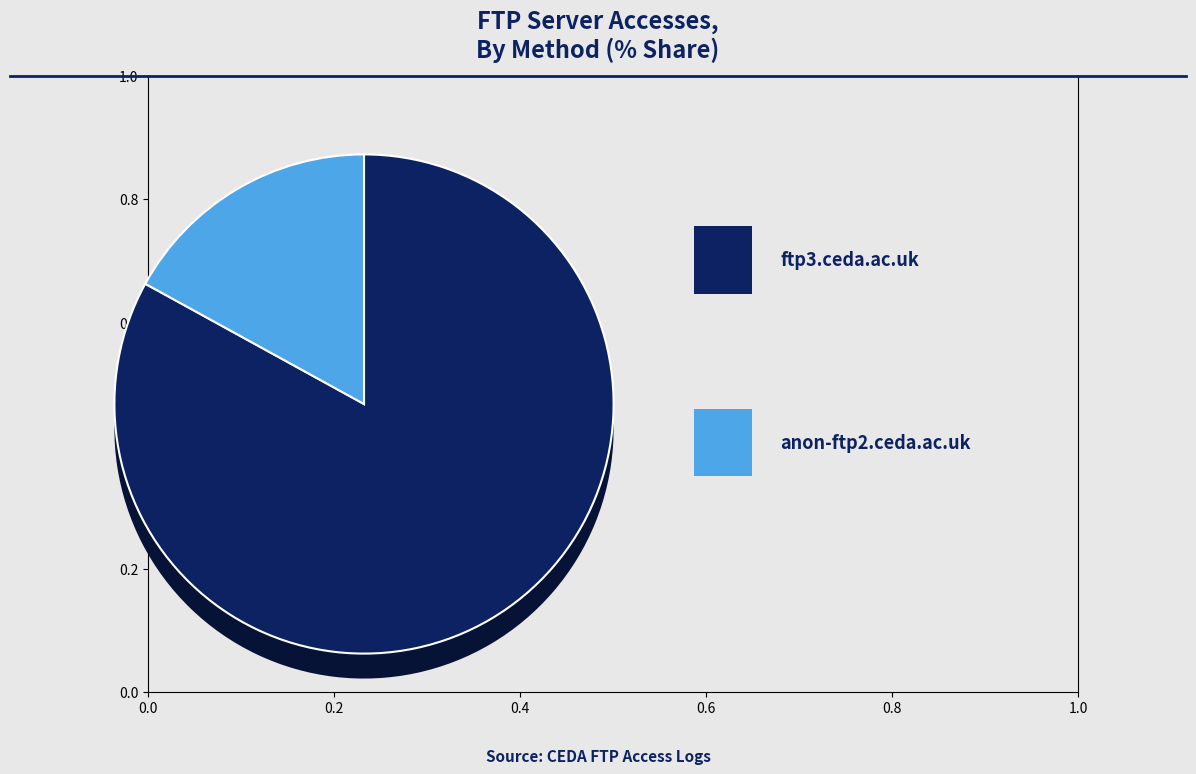

Rank the categories by value from lowest to highest.

anon-ftp2.ceda.ac.uk, ftp3.ceda.ac.uk